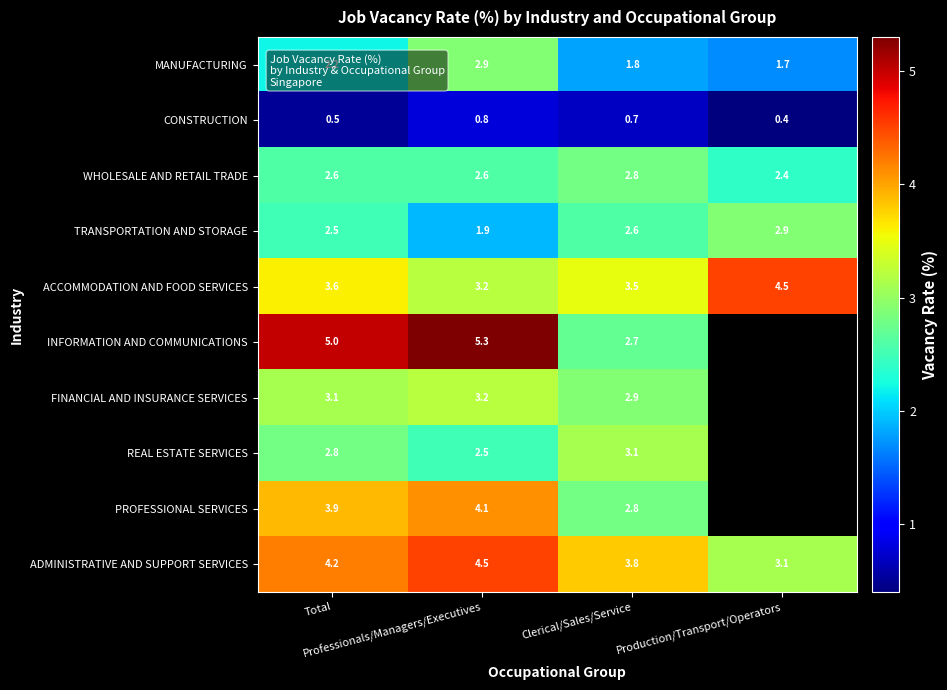

Which category has the lowest value across all series?

Production/Transport/Operators